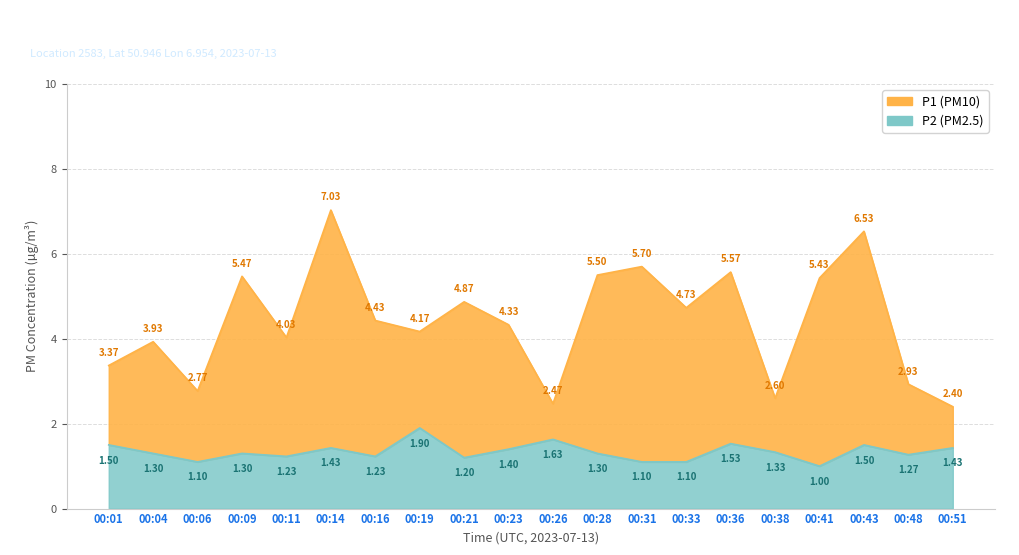

The P2 series shows 1.3 at 00:38. True or false?

True